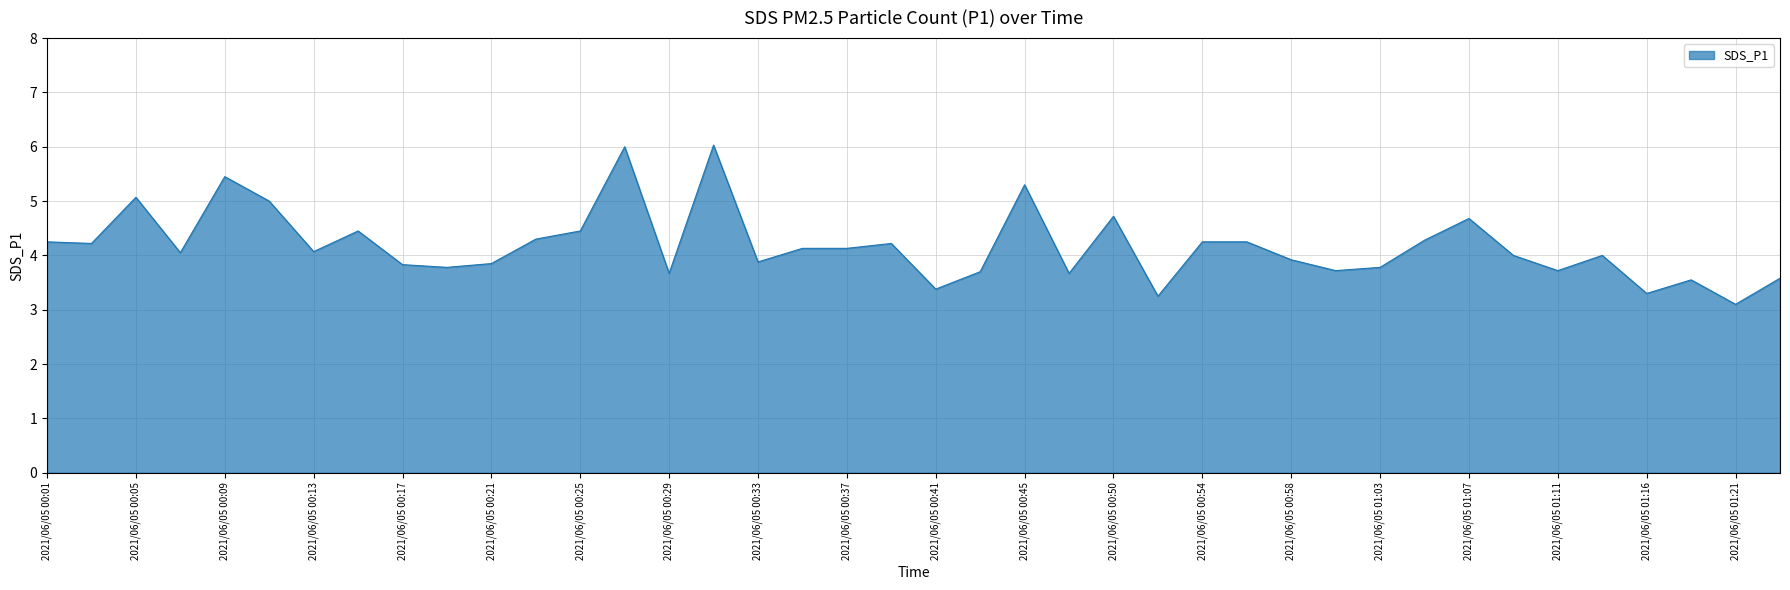

What is the minimum value shown in the chart?

3.1